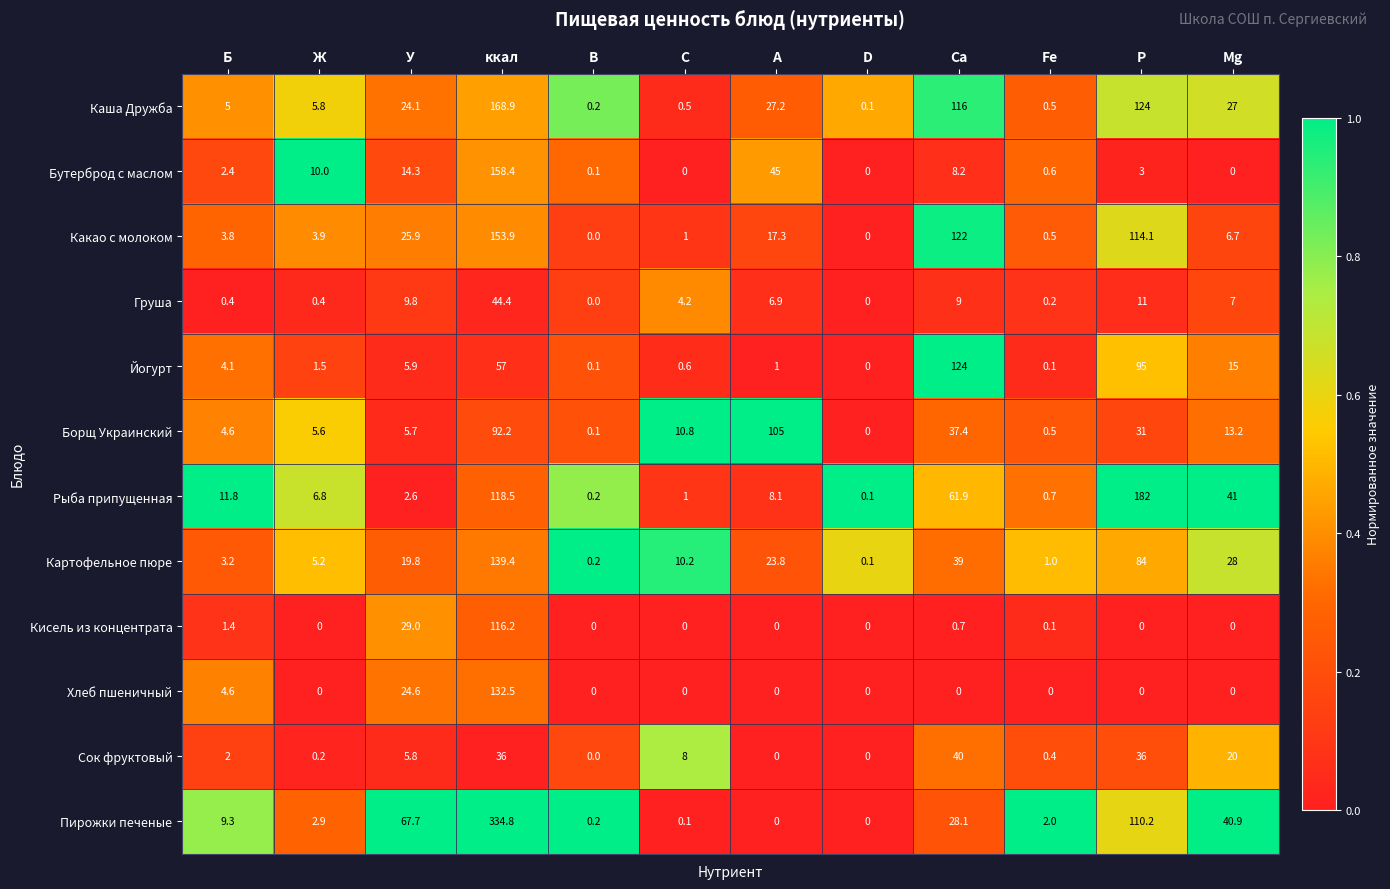

Which series has the largest range (max minus min)?

Пирожки печеные